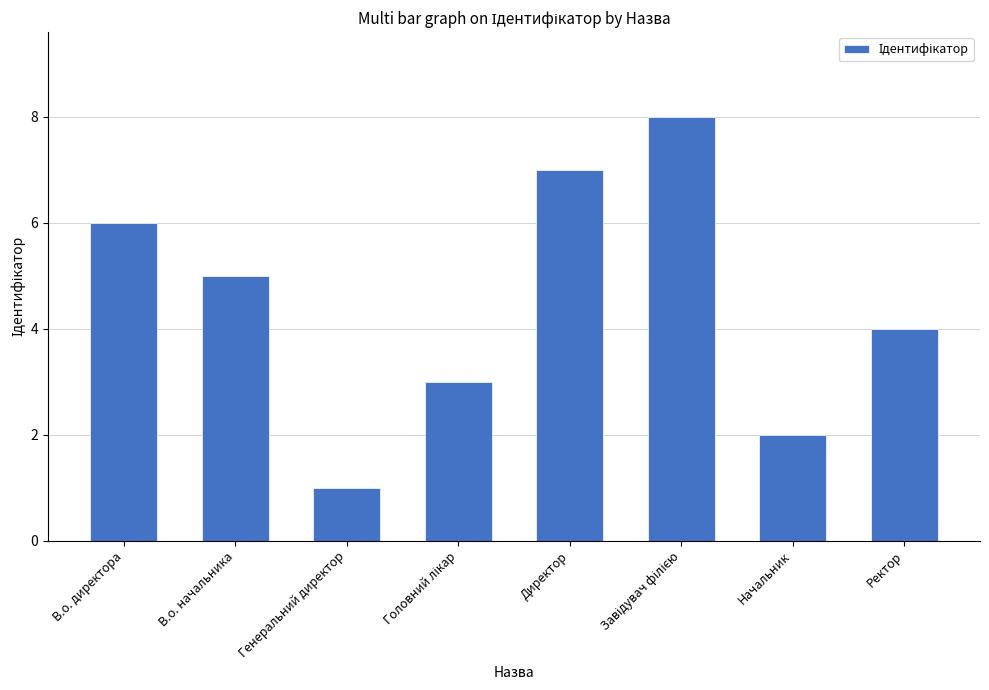

Reading left to right, extract all data points from this chart.

6	5	1	3	7	8	2	4